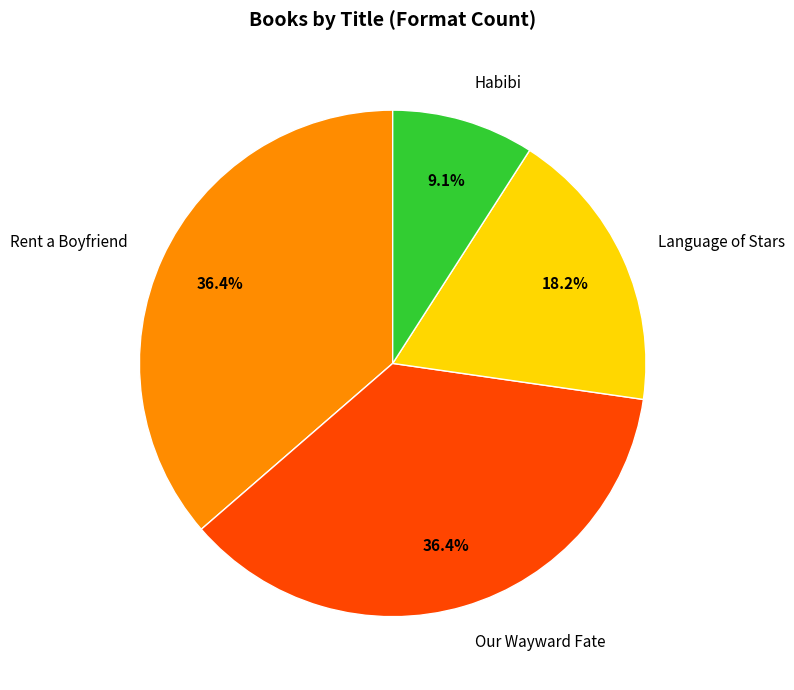

Is Language of Stars the majority of the pie?

No